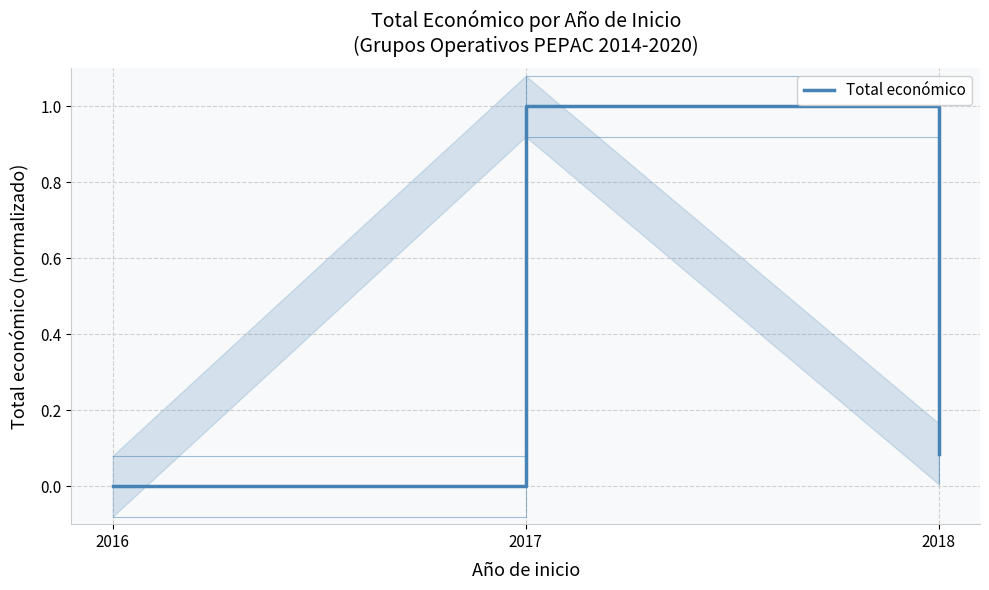

Reading left to right, list all the values displayed in this chart.

2016=0.0	2017=1.0	2018=0.1